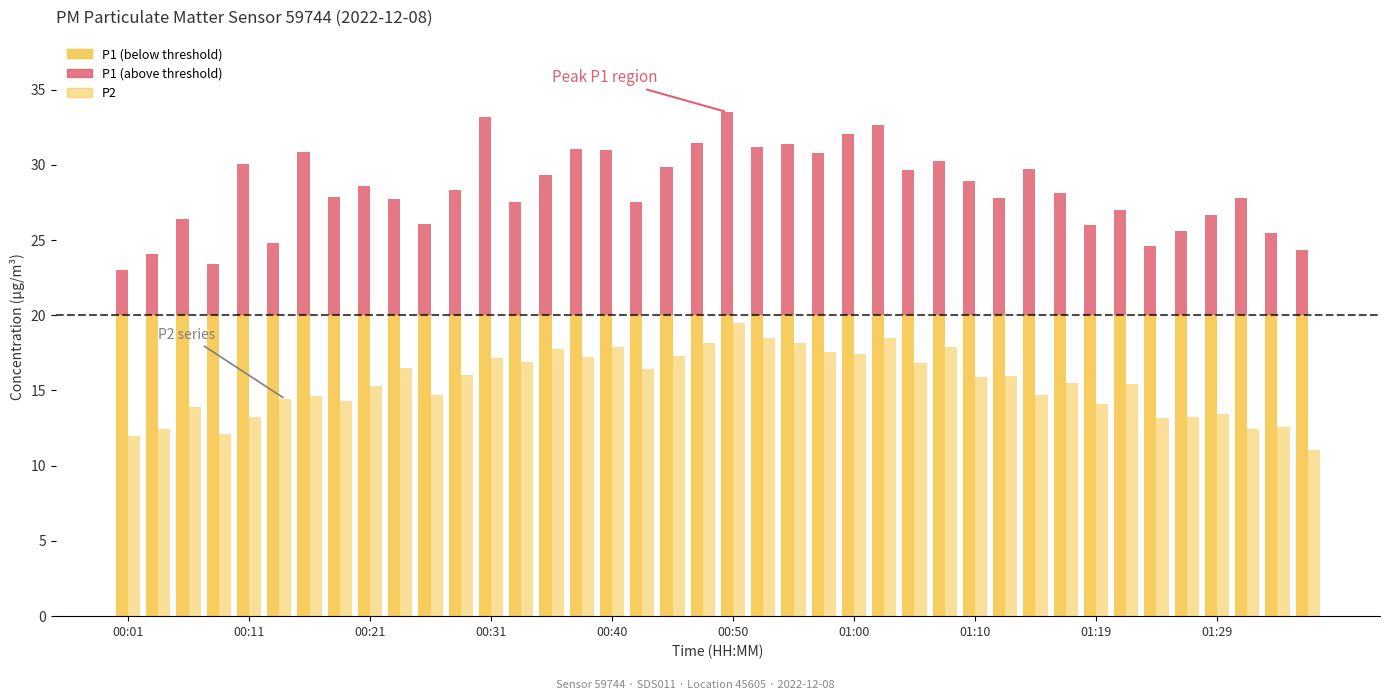

Reading right to left, extract all data points from this chart.

P1: 24.4	25.4	27.8	26.6	25.6	24.6	27.0	26.0	28.1	29.7	27.8	28.9	30.2	29.7	32.6	32.0	30.8	31.4	31.2	33.5	31.4	29.8	27.6	31.0	31.1	29.3	27.5	33.1	28.3	26.1	27.7	28.6	27.9	30.8	24.8	30.1	23.4	26.4	24.1	23.0
P2: 11.1	12.6	12.4	13.4	13.2	13.2	15.4	14.1	15.5	14.7	15.9	15.9	17.9	16.9	18.5	17.4	17.6	18.1	18.5	19.5	18.1	17.3	16.4	17.9	17.2	17.8	16.9	17.2	16.0	14.7	16.5	15.3	14.3	14.6	14.4	13.2	12.1	13.9	12.4	12.0